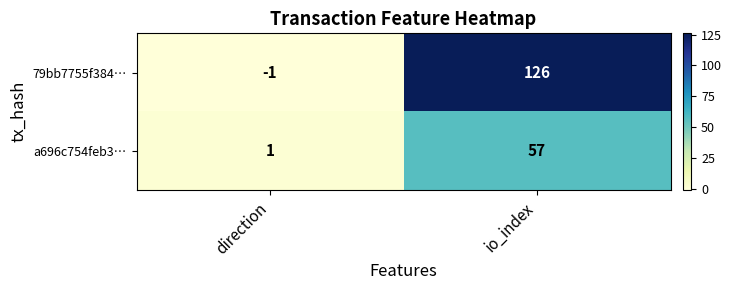

Reading left to right, what are all the values shown in this chart?

79bb7755f384…: direction=-1	io_index=126
a696c754feb3…: direction=1	io_index=57